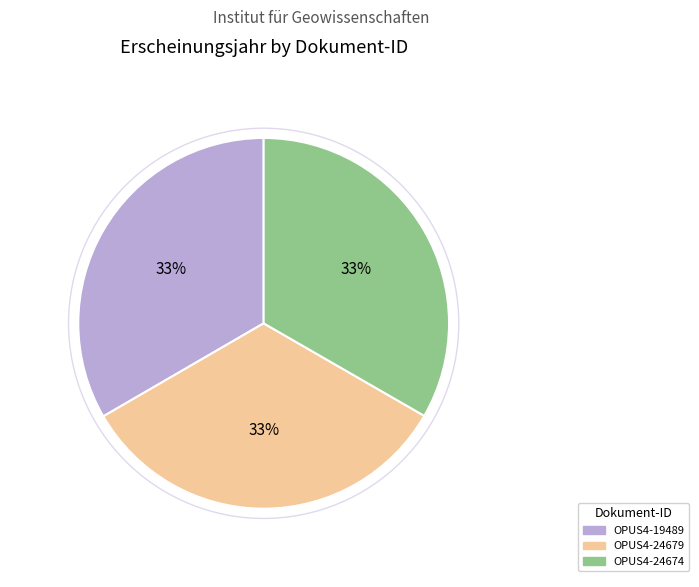

Is the sum of OPUS4-19489 and OPUS4-24679 greater than half?

Yes